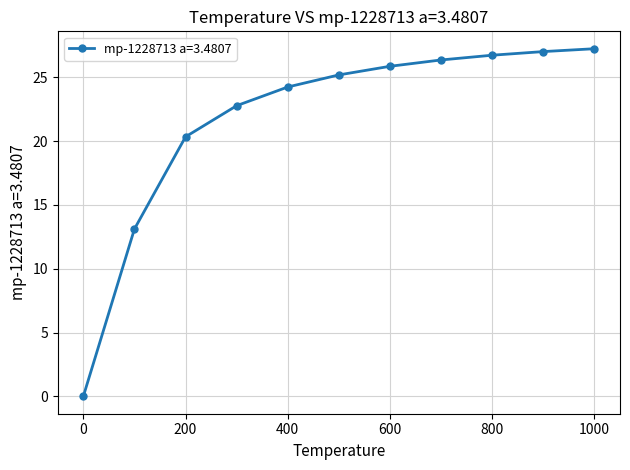

What is the value of the 9th point from the left?

26.7